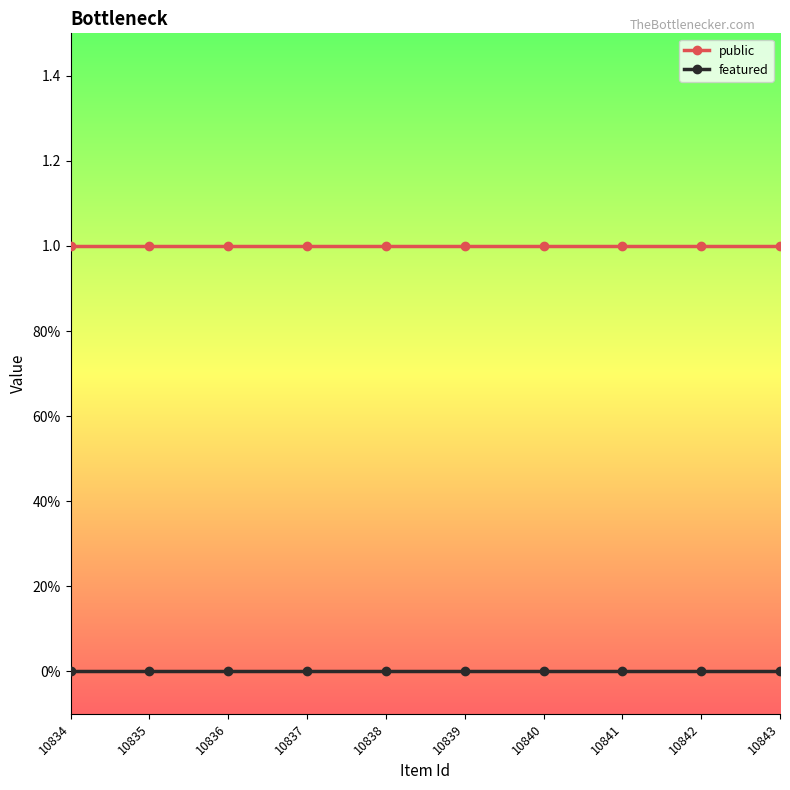

True or false: featured has more than 2 points higher than both neighbors.

False